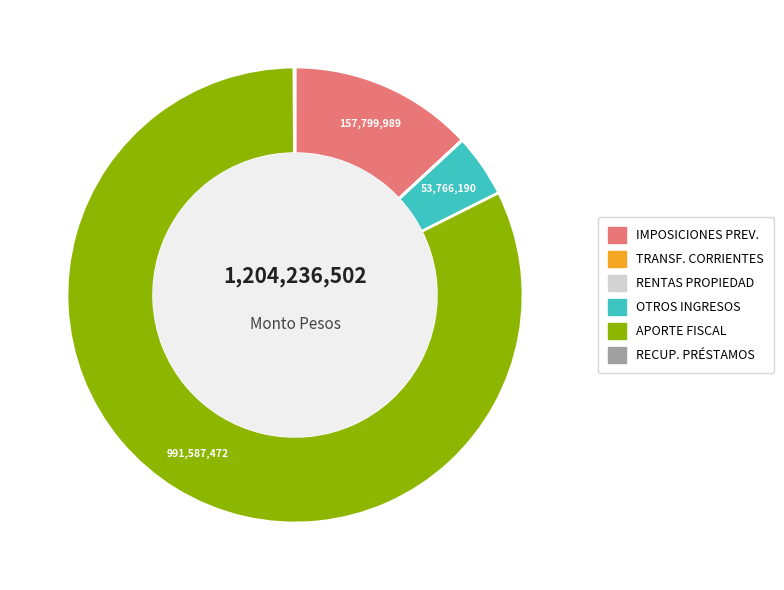

Is there any slice that represents more than half of the pie?

Yes